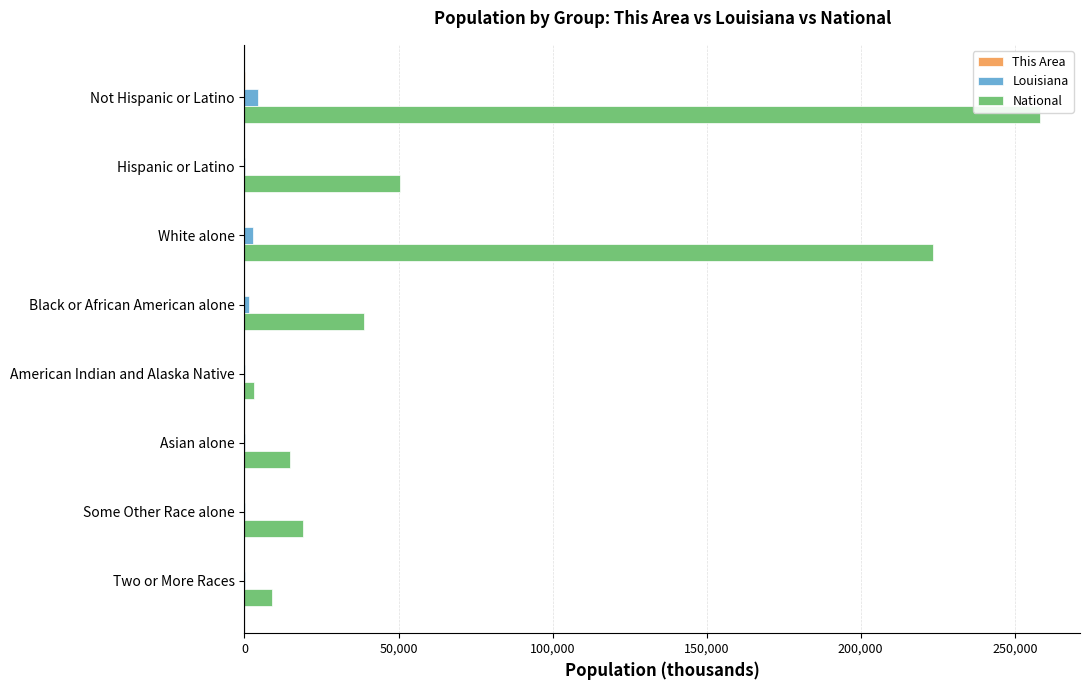

What is the sum of all Louisiana values?

9064.8